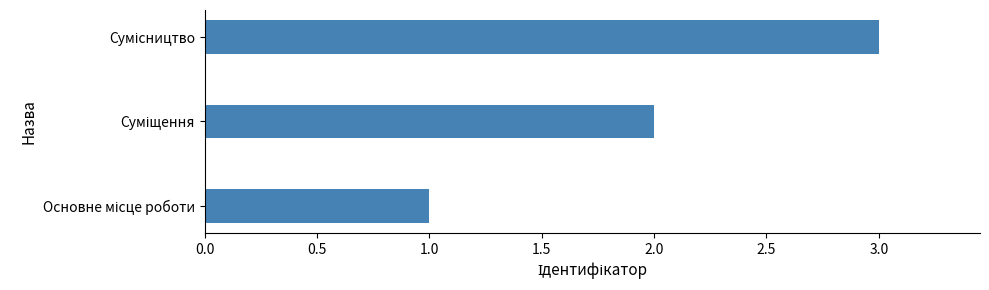

How many bars are there in total?

3